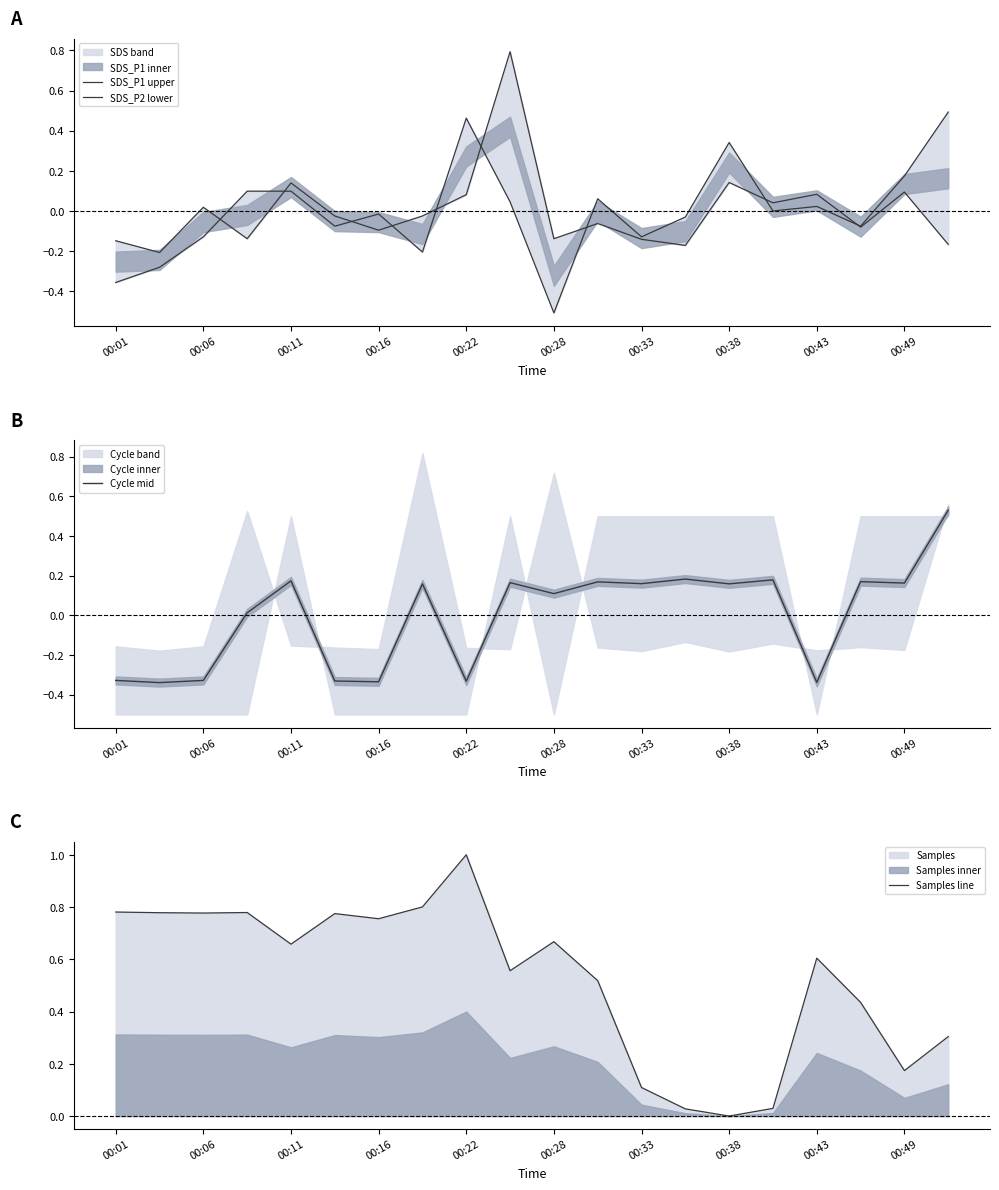

Which series has the largest total across all categories?

Samples line